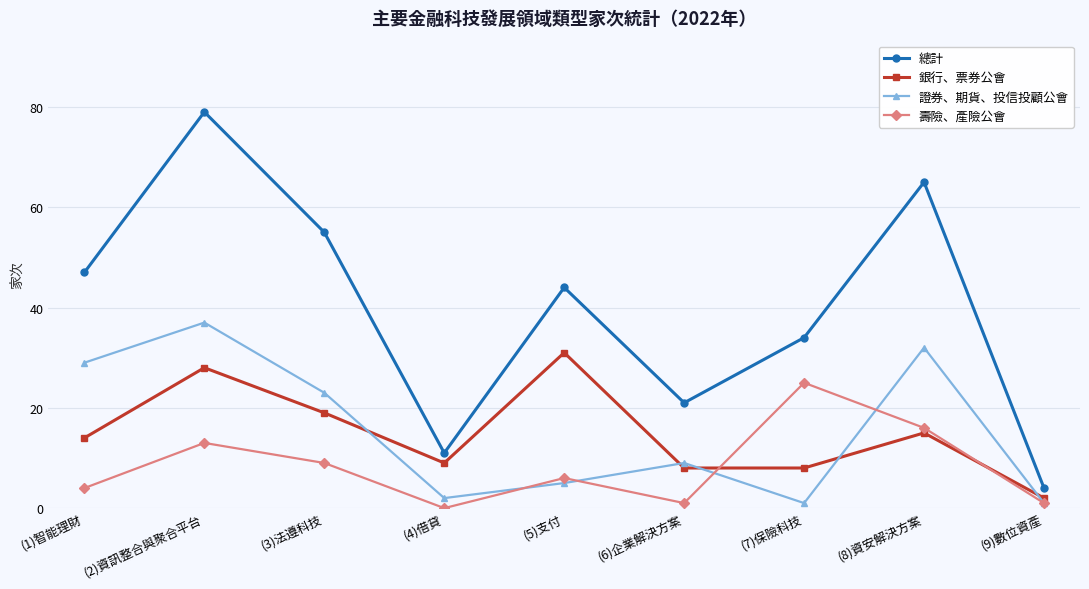

What is the average value of the 證券、期貨、投信投顧公會 series?

15